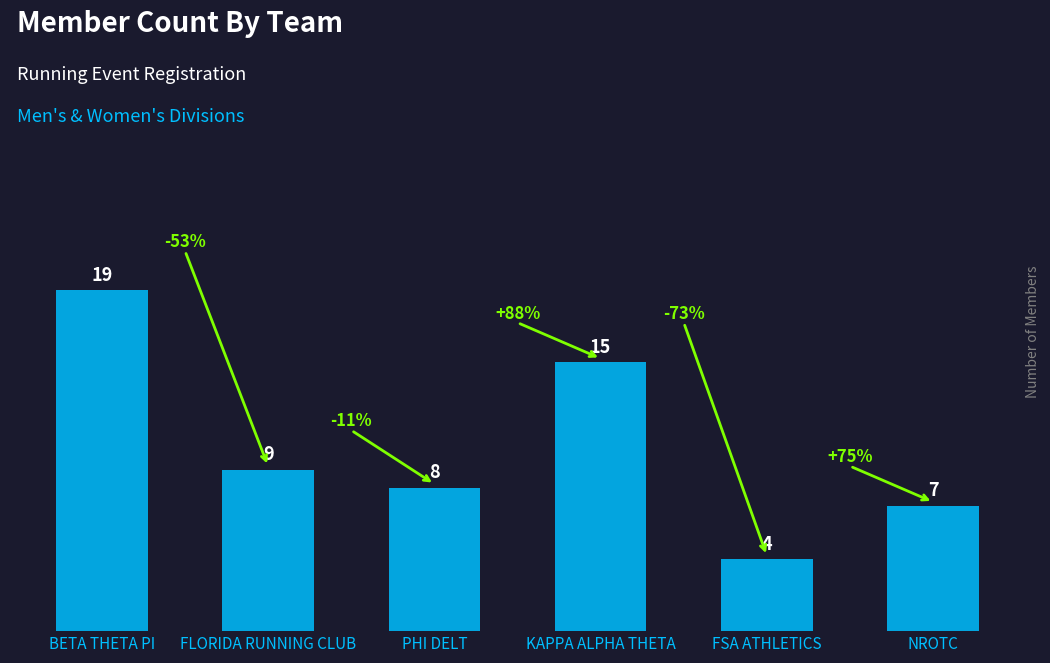

What is the change in value from KAPPA ALPHA THETA to NROTC?

-8